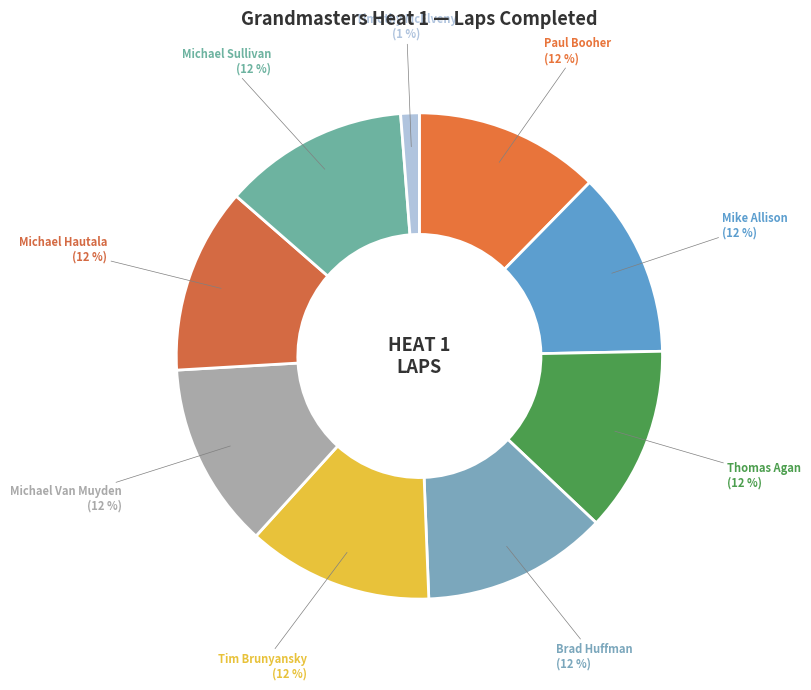

How many segments does this pie chart have?

9